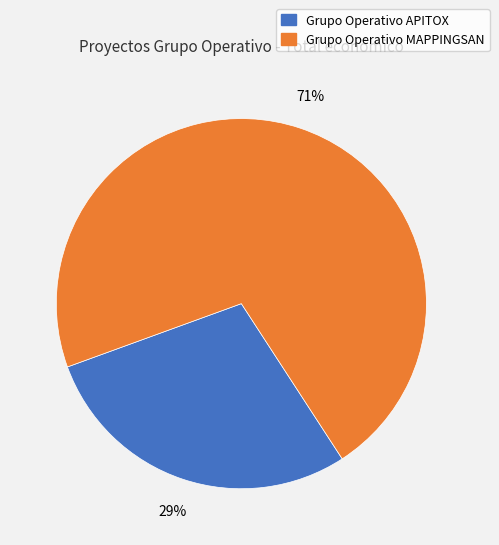

Do Grupo Operativo MAPPINGSAN and Grupo Operativo APITOX together represent more than half of the pie?

Yes